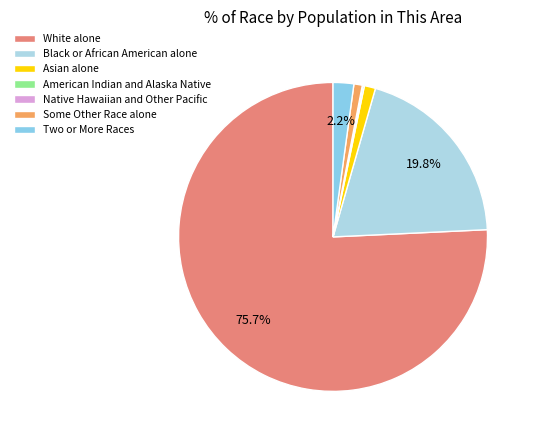

To the nearest percent, what is the combined percentage of Asian alone and American Indian and Alaska Native?

1%